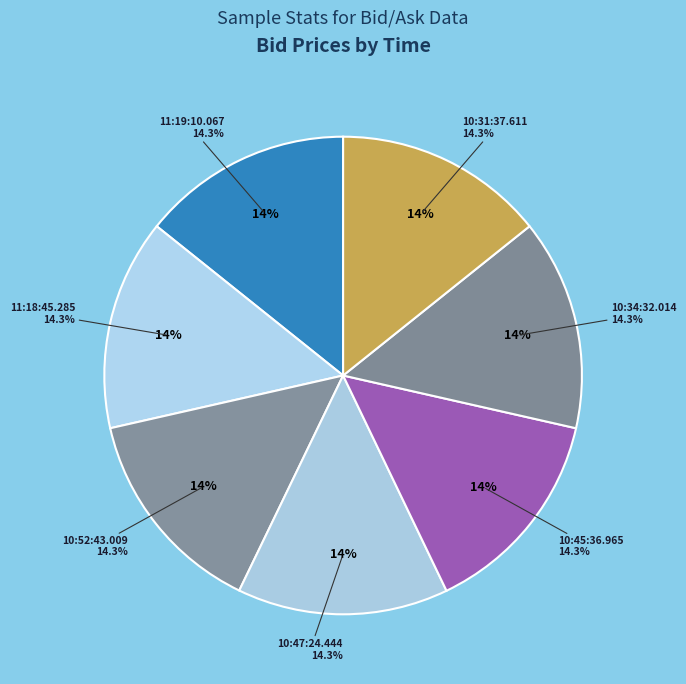

Is it true that 11:18:45.285 is 8% of the pie?

False